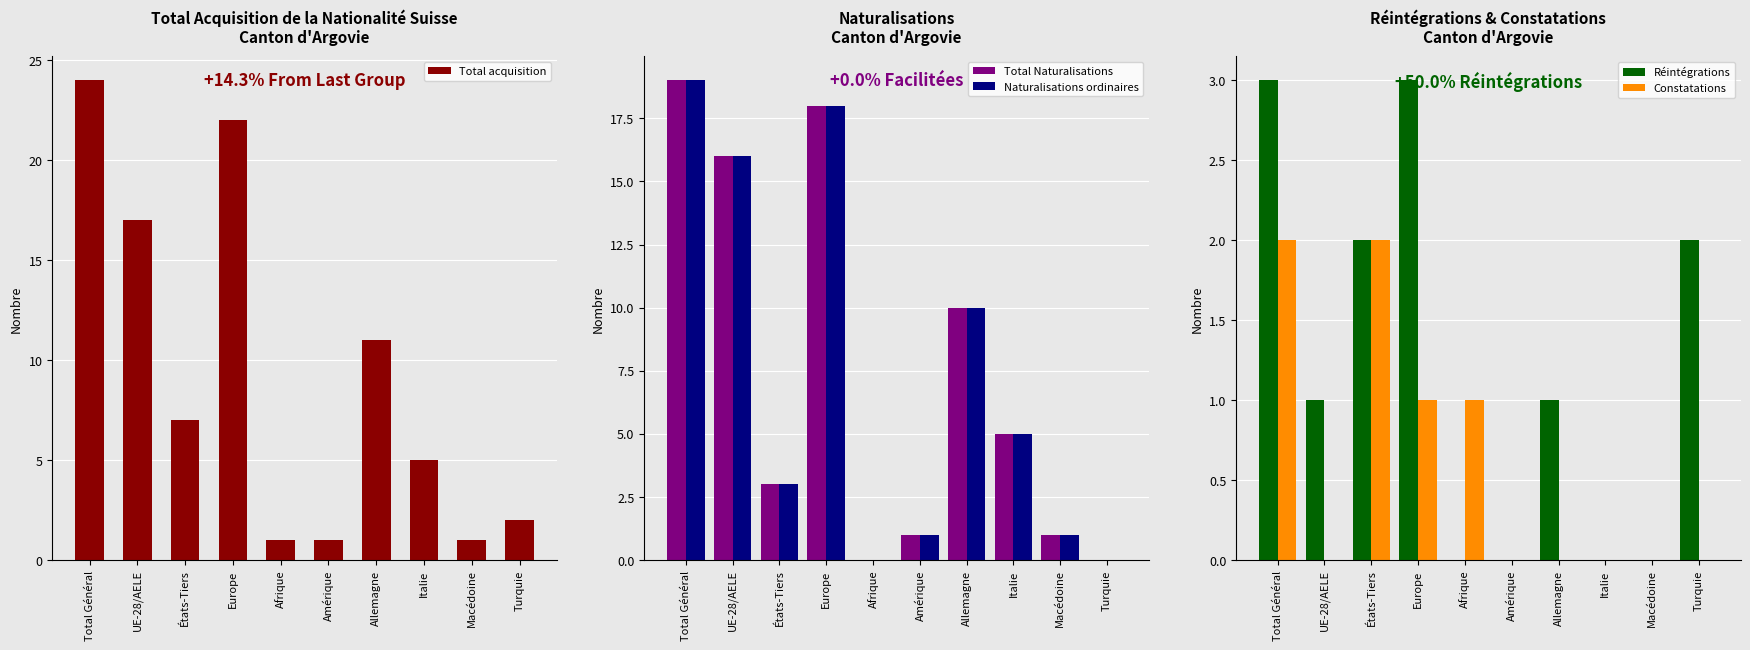

Which series has the largest range (max minus min)?

Total acquisition